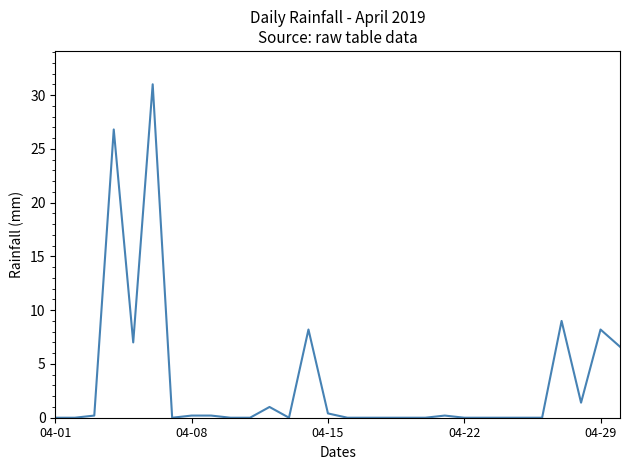

What is the greatest value displayed?

31.0